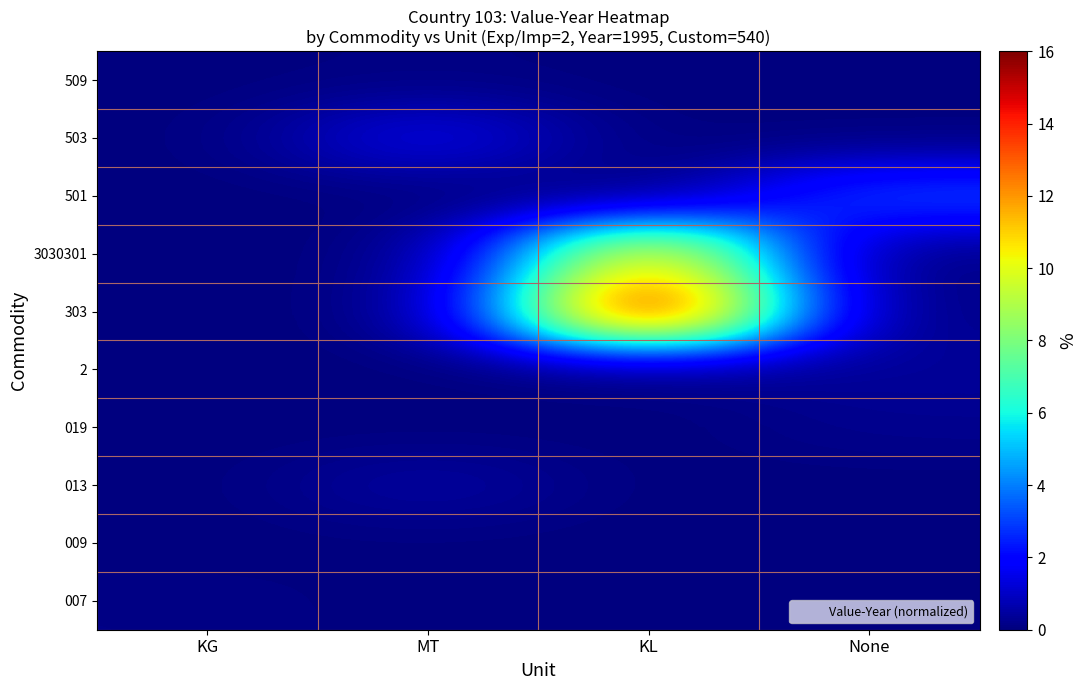

At how many categories does at least one series exceed 8?

1